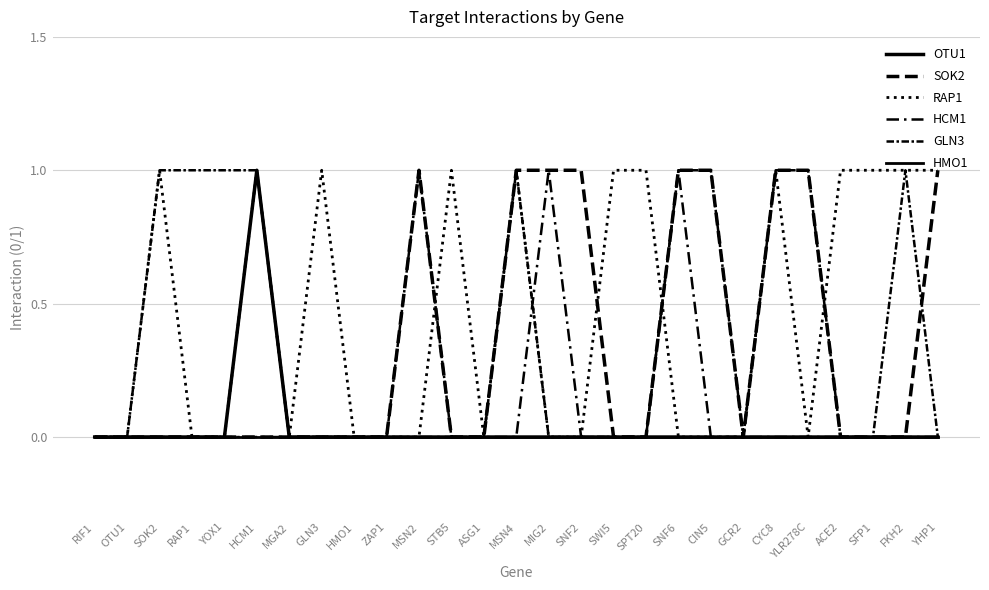

Reading left to right, what are all the values shown in this chart?

OTU1: RIF1=0	OTU1=0	SOK2=0	RAP1=0	YOX1=0	HCM1=1	MGA2=0	GLN3=0	HMO1=0	ZAP1=0	MSN2=0	STB5=0	ASG1=0	MSN4=0	MIG2=0	SNF2=0	SWI5=0	SPT20=0	SNF6=0	CIN5=0	GCR2=0	CYC8=0	YLR278C=0	ACE2=0	SFP1=0	FKH2=0	YHP1=0
SOK2: RIF1=0	OTU1=0	SOK2=0	RAP1=0	YOX1=0	HCM1=0	MGA2=0	GLN3=0	HMO1=0	ZAP1=0	MSN2=1	STB5=0	ASG1=0	MSN4=1	MIG2=1	SNF2=1	SWI5=0	SPT20=0	SNF6=1	CIN5=1	GCR2=0	CYC8=1	YLR278C=1	ACE2=0	SFP1=0	FKH2=0	YHP1=1
RAP1: RIF1=0	OTU1=0	SOK2=1	RAP1=0	YOX1=0	HCM1=1	MGA2=0	GLN3=1	HMO1=0	ZAP1=0	MSN2=0	STB5=1	ASG1=0	MSN4=1	MIG2=0	SNF2=0	SWI5=1	SPT20=1	SNF6=0	CIN5=0	GCR2=0	CYC8=1	YLR278C=0	ACE2=1	SFP1=1	FKH2=1	YHP1=1
HCM1: RIF1=0	OTU1=0	SOK2=0	RAP1=0	YOX1=0	HCM1=0	MGA2=0	GLN3=0	HMO1=0	ZAP1=0	MSN2=0	STB5=0	ASG1=0	MSN4=0	MIG2=1	SNF2=0	SWI5=0	SPT20=0	SNF6=1	CIN5=0	GCR2=0	CYC8=0	YLR278C=0	ACE2=0	SFP1=0	FKH2=0	YHP1=0
GLN3: RIF1=0	OTU1=0	SOK2=1	RAP1=1	YOX1=1	HCM1=1	MGA2=0	GLN3=0	HMO1=0	ZAP1=0	MSN2=1	STB5=0	ASG1=0	MSN4=1	MIG2=0	SNF2=0	SWI5=0	SPT20=0	SNF6=1	CIN5=1	GCR2=0	CYC8=1	YLR278C=1	ACE2=0	SFP1=0	FKH2=1	YHP1=0
HMO1: RIF1=0	OTU1=0	SOK2=0	RAP1=0	YOX1=0	HCM1=0	MGA2=0	GLN3=0	HMO1=0	ZAP1=0	MSN2=0	STB5=0	ASG1=0	MSN4=0	MIG2=0	SNF2=0	SWI5=0	SPT20=0	SNF6=0	CIN5=0	GCR2=0	CYC8=0	YLR278C=0	ACE2=0	SFP1=0	FKH2=0	YHP1=0